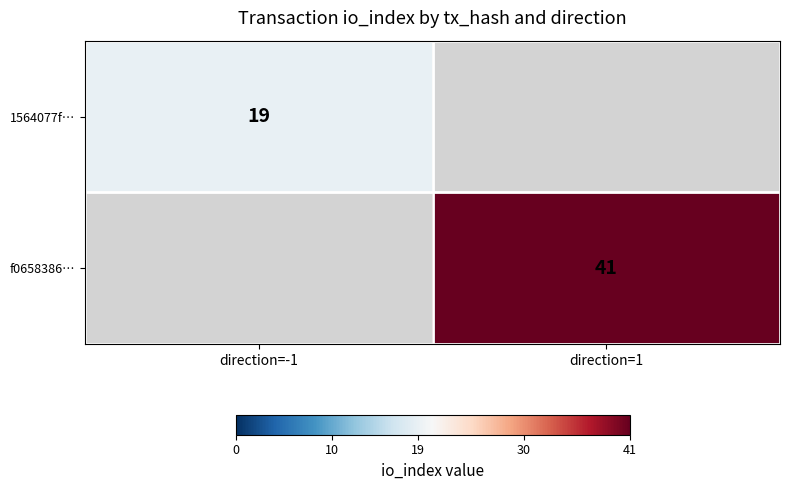

Is it true that f0658386… equals 55 at direction=1?

False